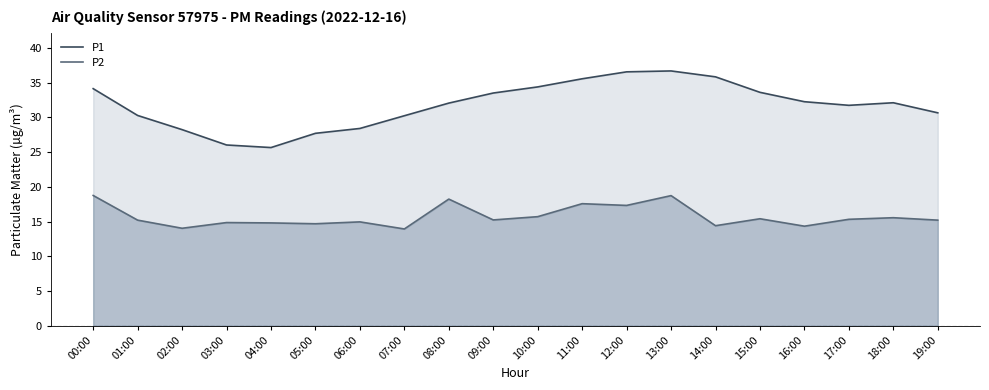

What is the spread (max minus min) of values at 19:00?

15.4